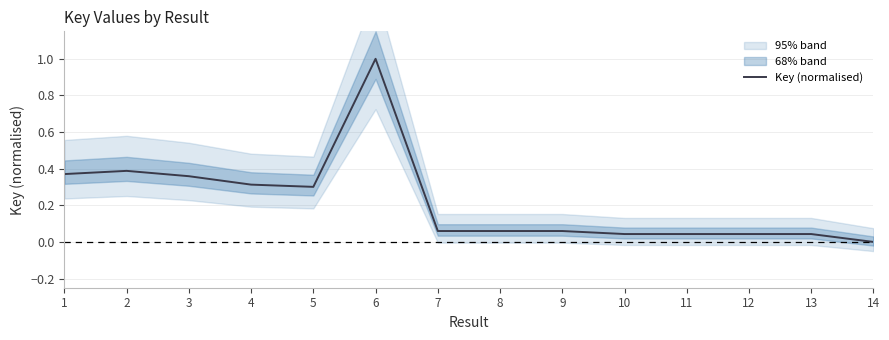

At which category does the chart reach its minimum across all series?

14